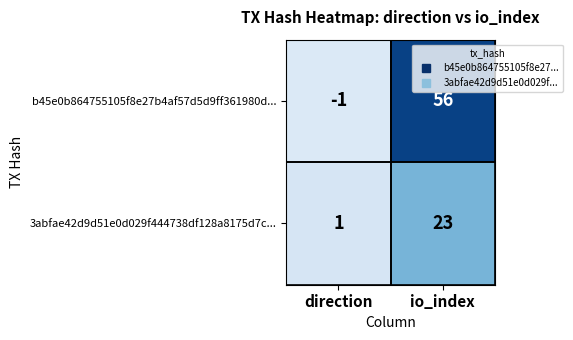

Which series has the largest total across all categories?

b45e0b864755105f8e27b4af57d5d9ff361980d...